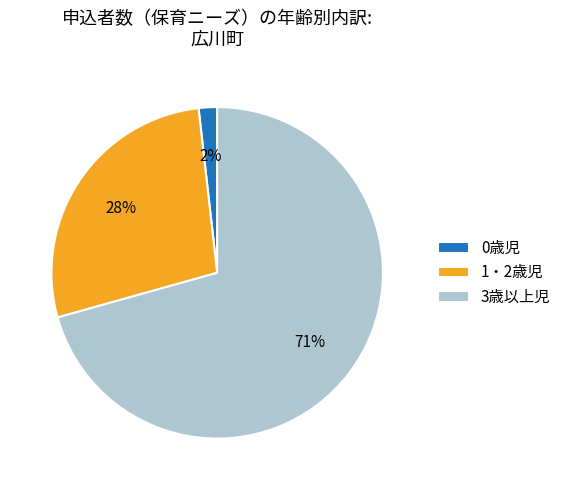

What is the smallest slice in the pie chart?

0歳児